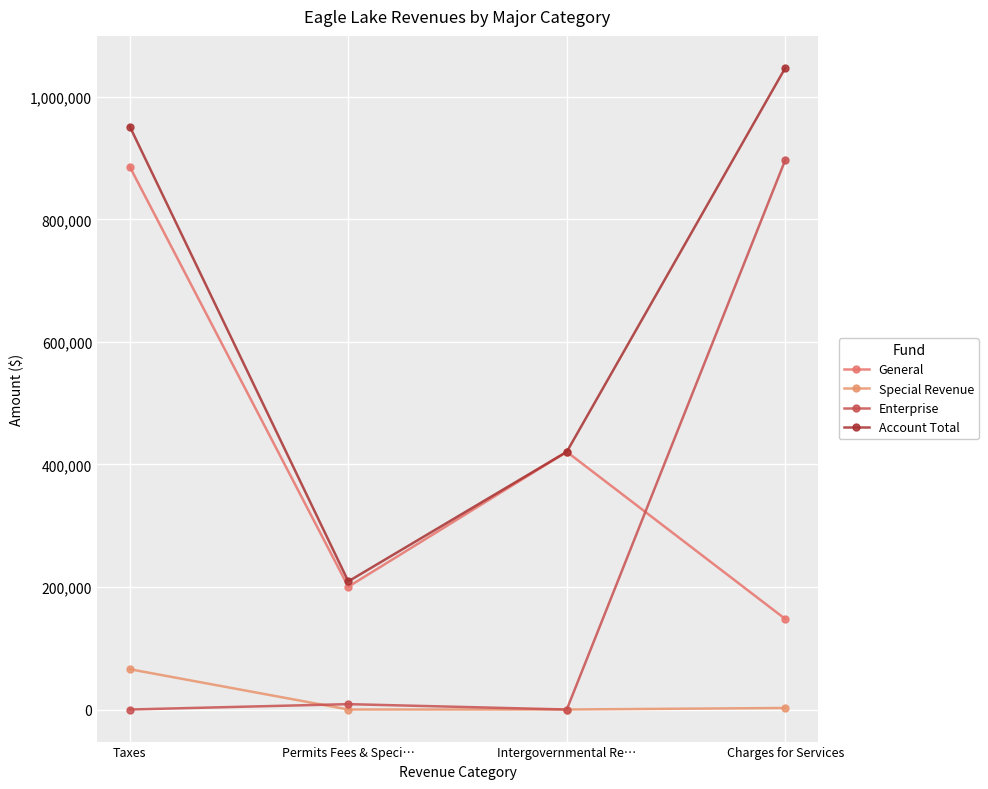

What is the average value of the Special Revenue series?

17064